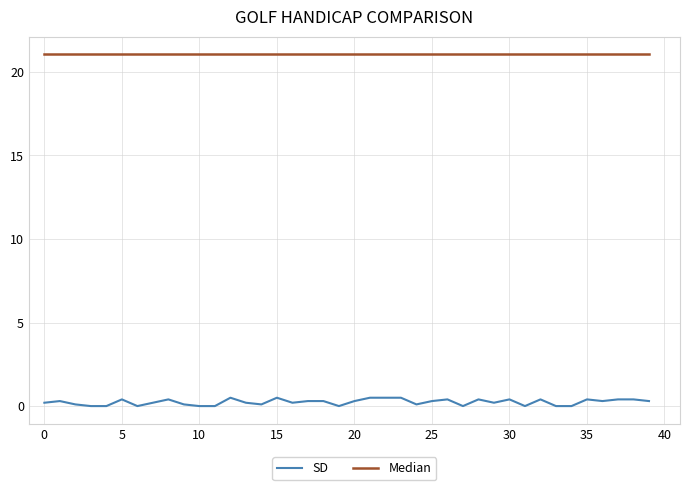

True or false: SD and Median cross at least once.

False